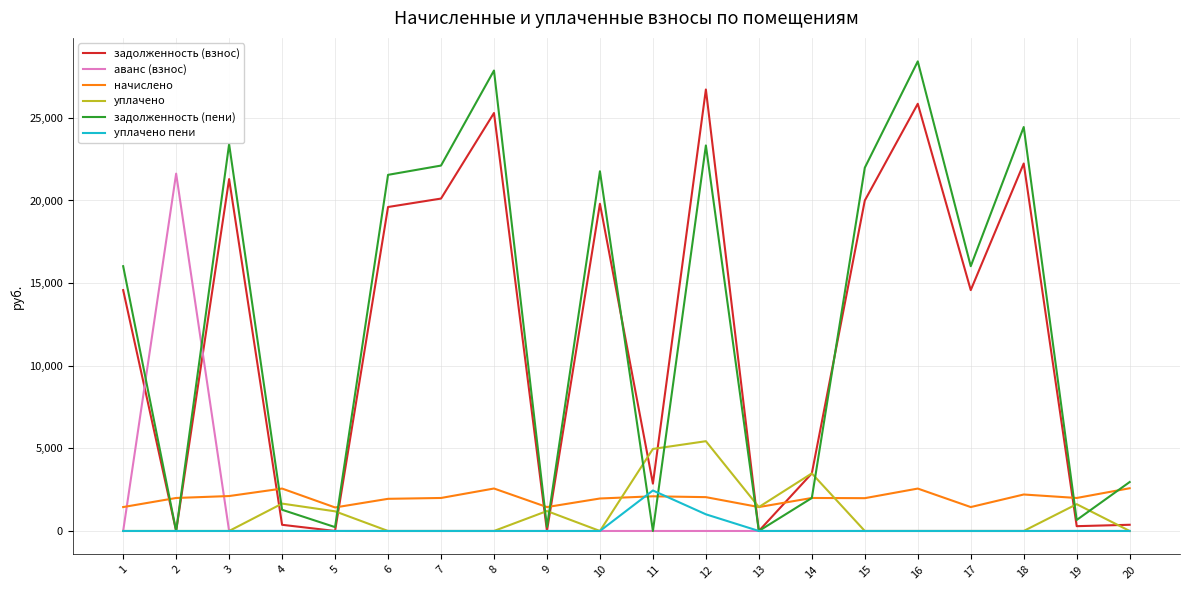

What is the average value of the задолженность (взнос) series?

11872.6